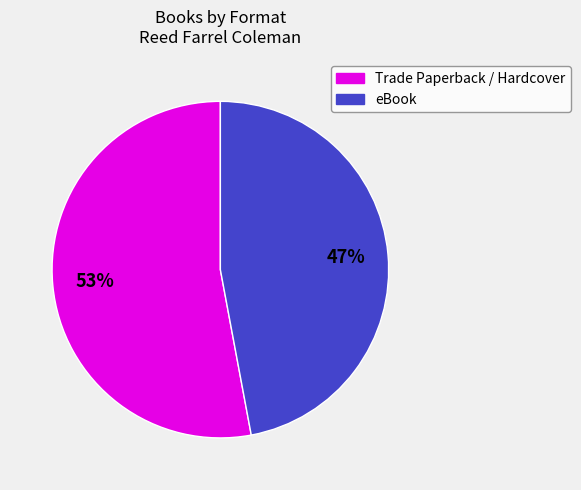

To the nearest percent, what is the average slice percentage?

50%